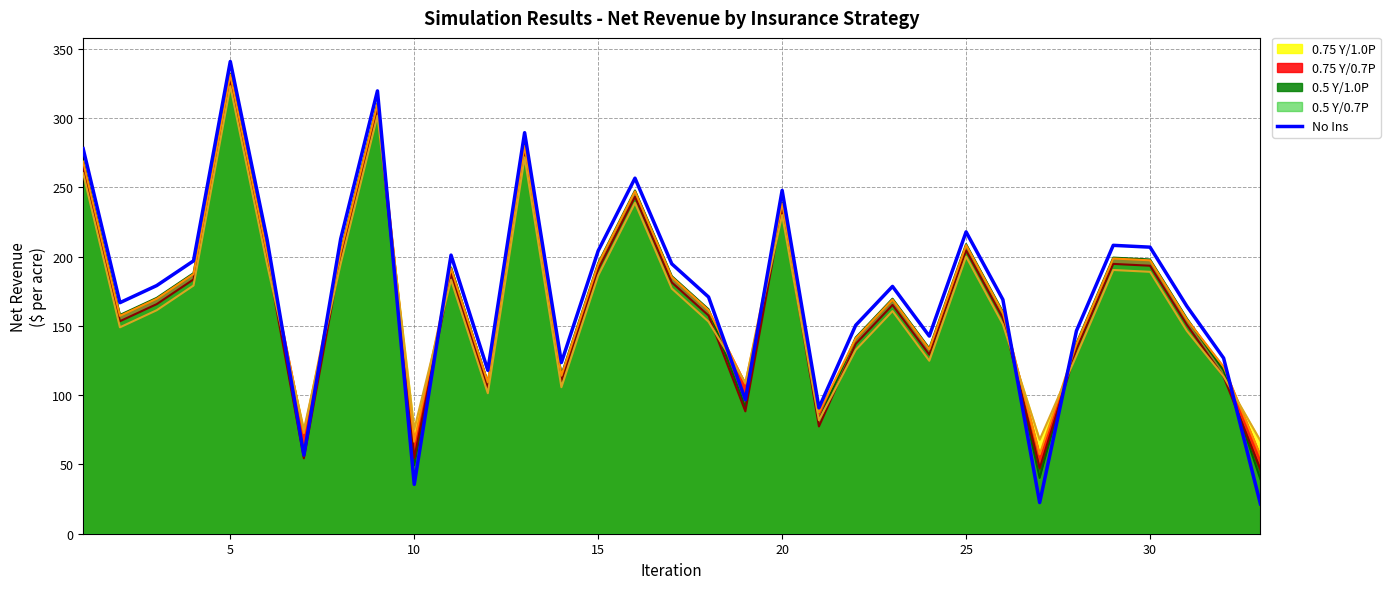

Which series has the largest range (max minus min)?

No Ins